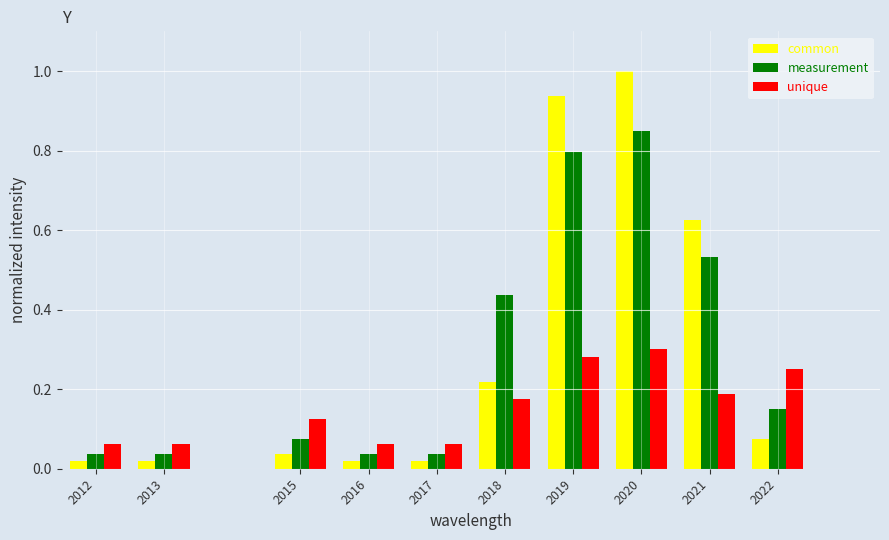

The measurement series shows 0.2 at 2022. True or false?

False